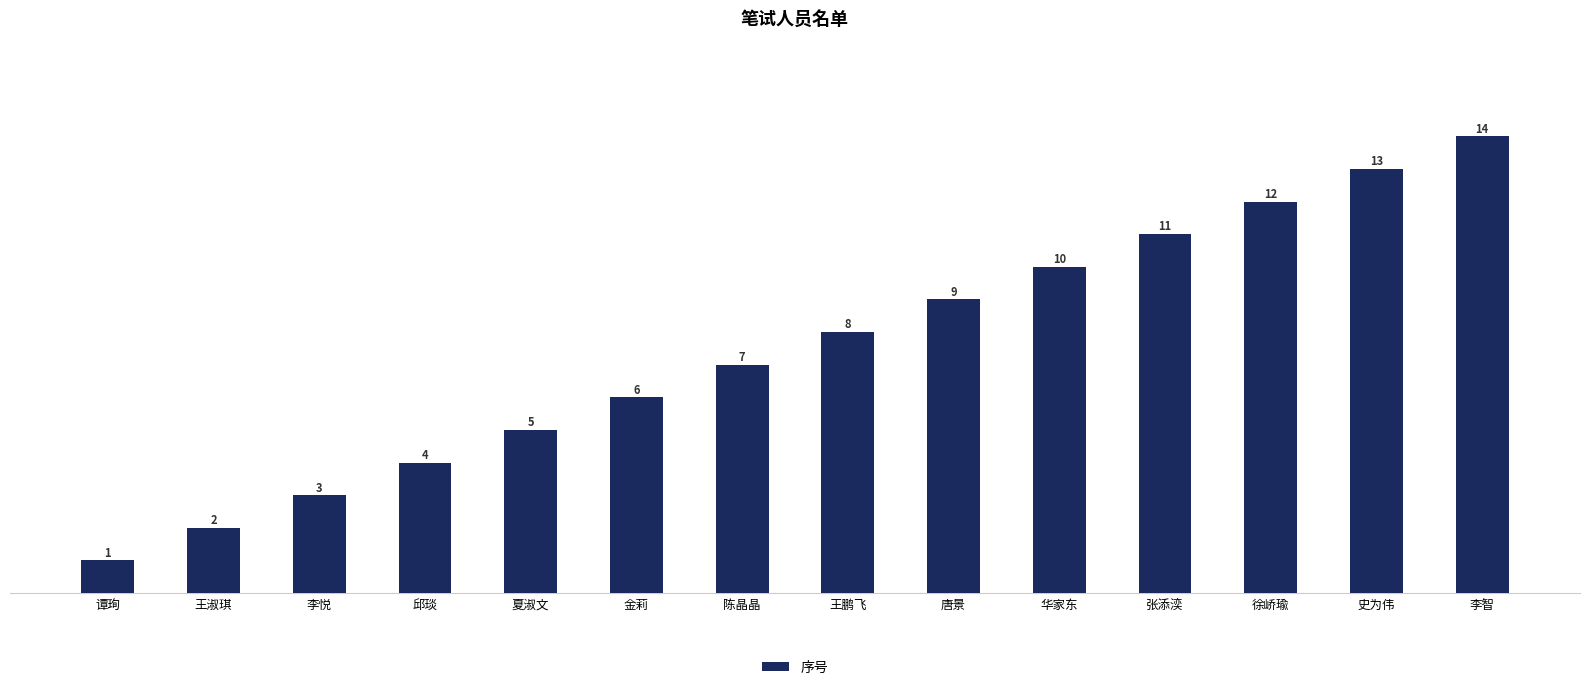

List the labels in order of value, smallest first.

谭珣, 王淑琪, 李悦, 邱琰, 夏淑文, 金莉, 陈晶晶, 王鹏飞, 唐景, 华家东, 张添湙, 徐峤瑜, 史为伟, 李智